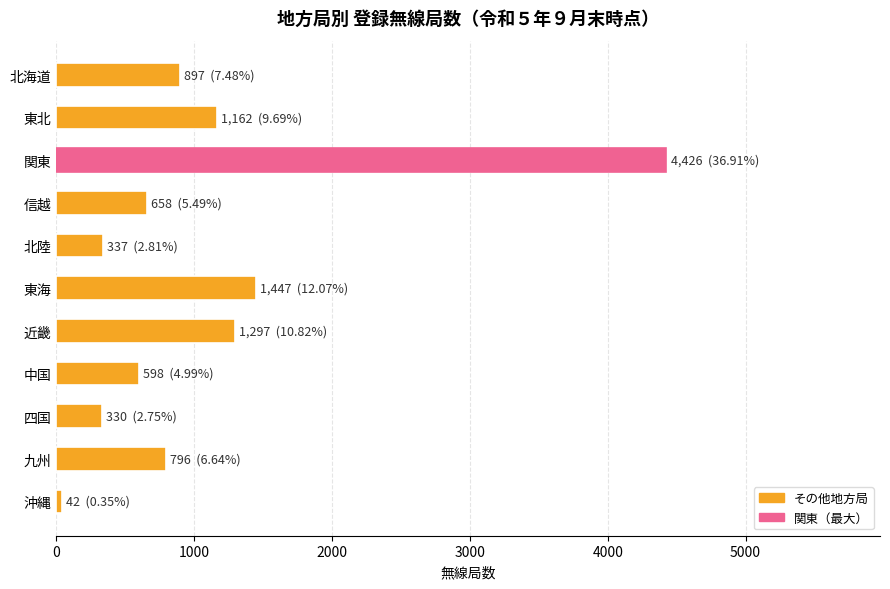

What is the difference between the values at 中国 and 北陸?

261